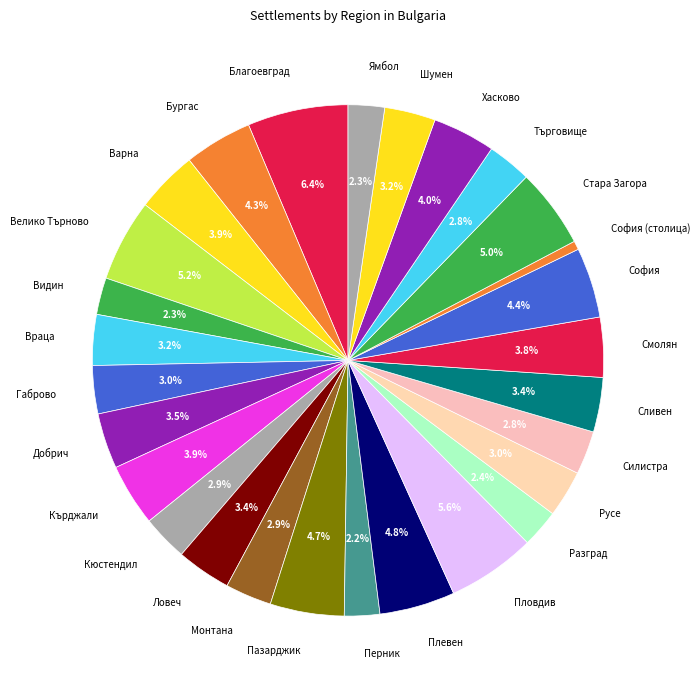

Does any single category account for the majority?

No